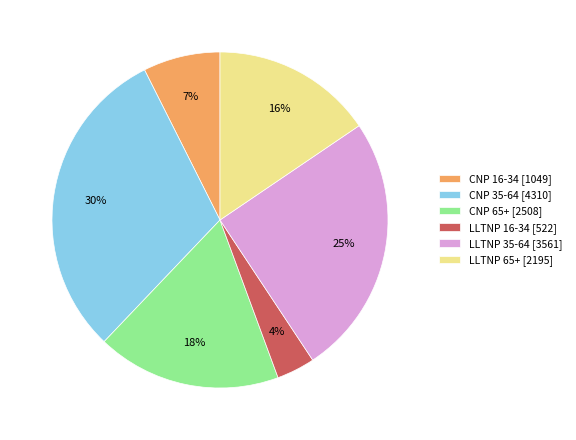

Does LLTNP 65+ account for over 50% of the chart?

No